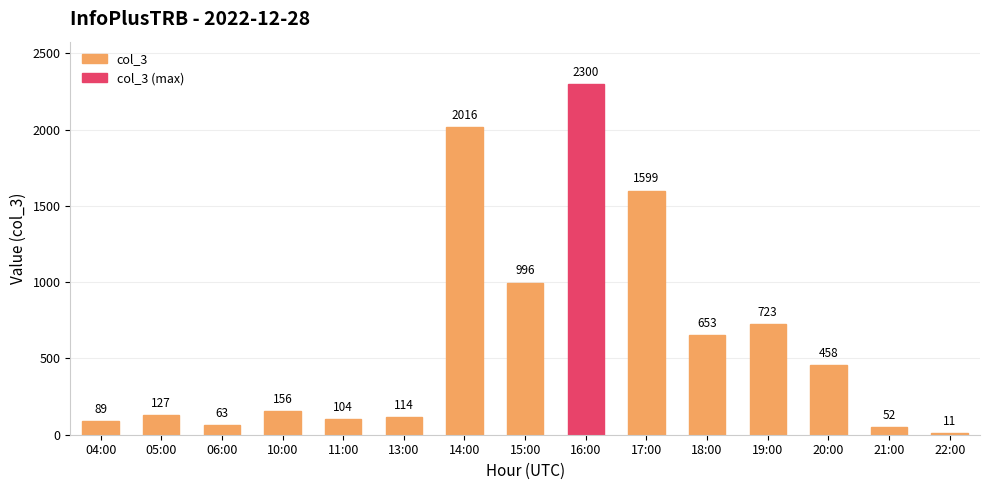

Does the chart contain stacked bars?

No